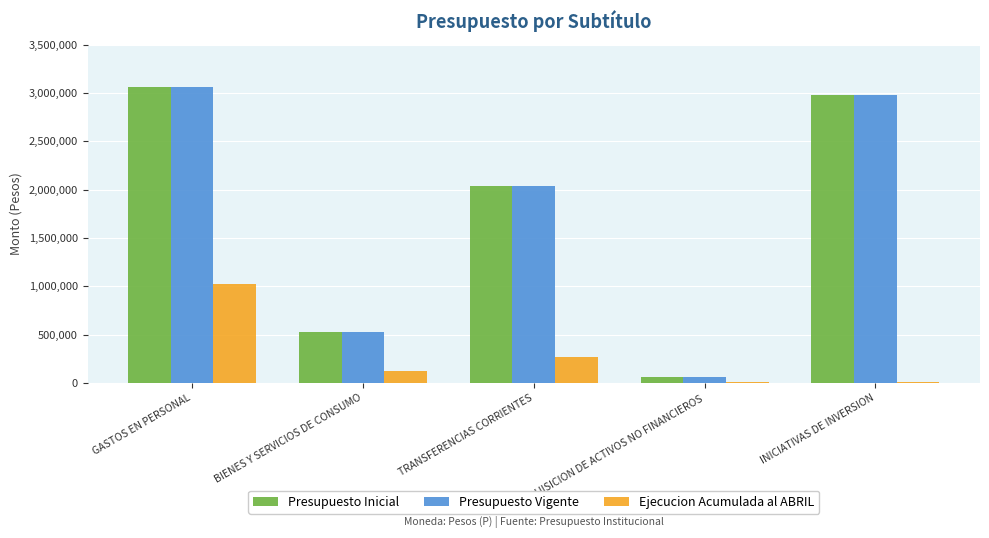

What is the total value across all series at GASTOS EN PERSONAL?

7144116